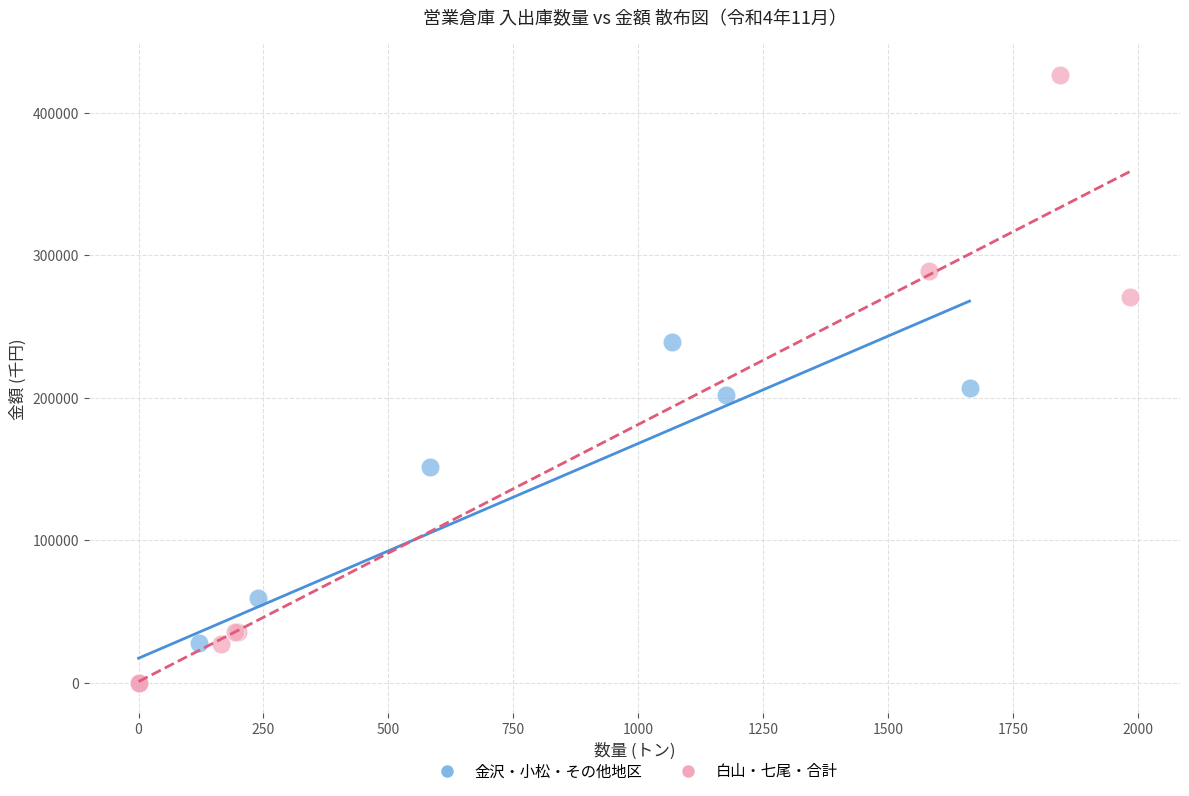

Which series has the largest Y range (max minus min)?

白山・七尾・合計